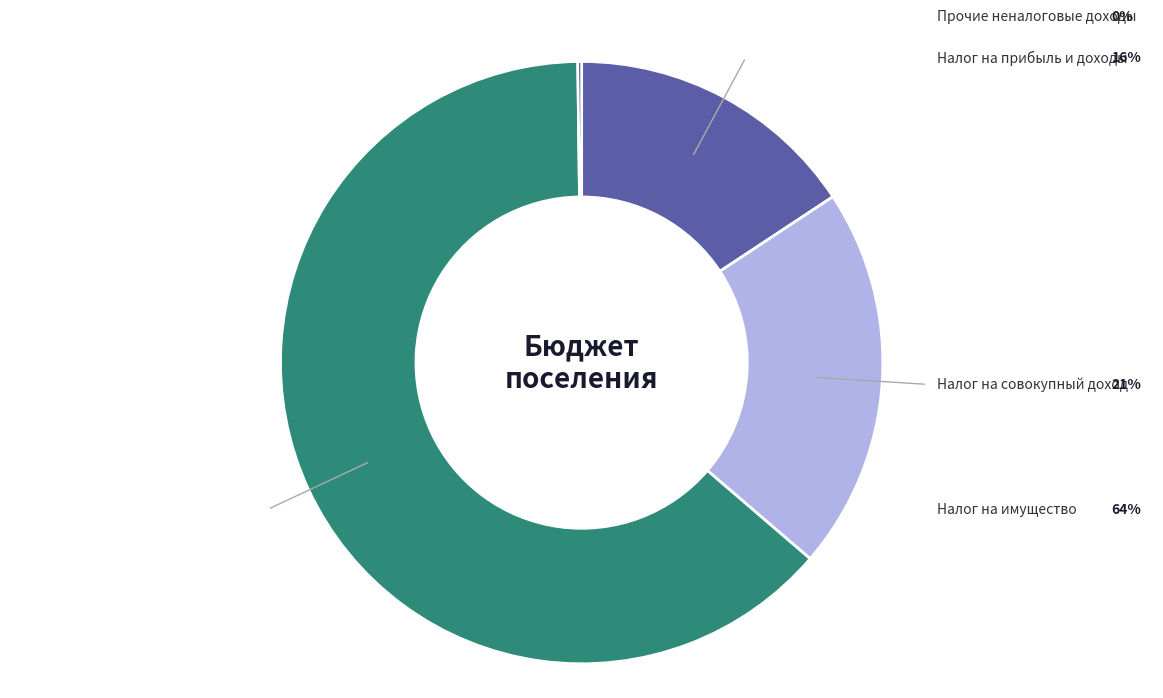

Is there a majority slice in this chart?

Yes